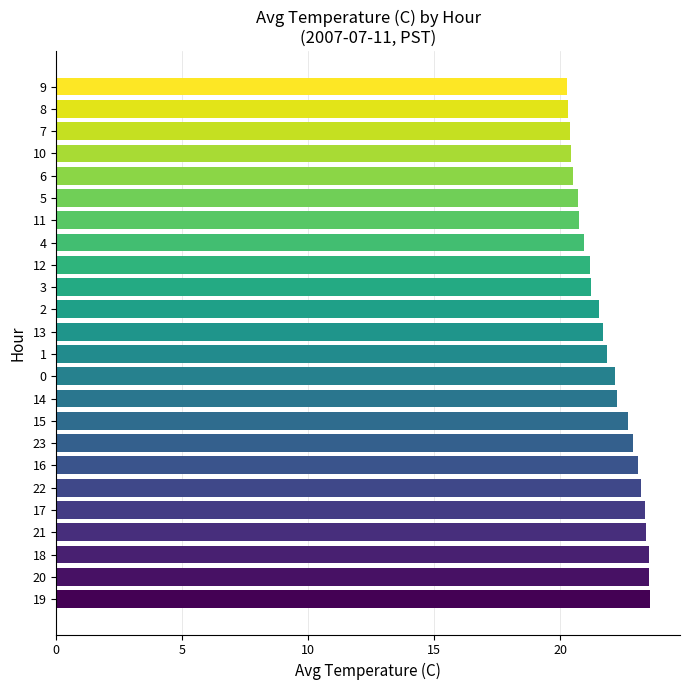

The value at 9 is 8.7. True or false?

False